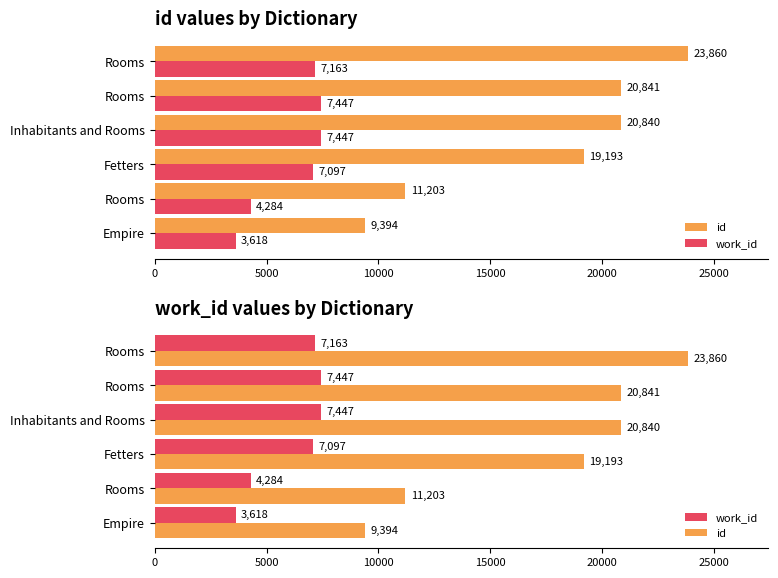

What is the total value across all series at Inhabitants and Rooms?

28287